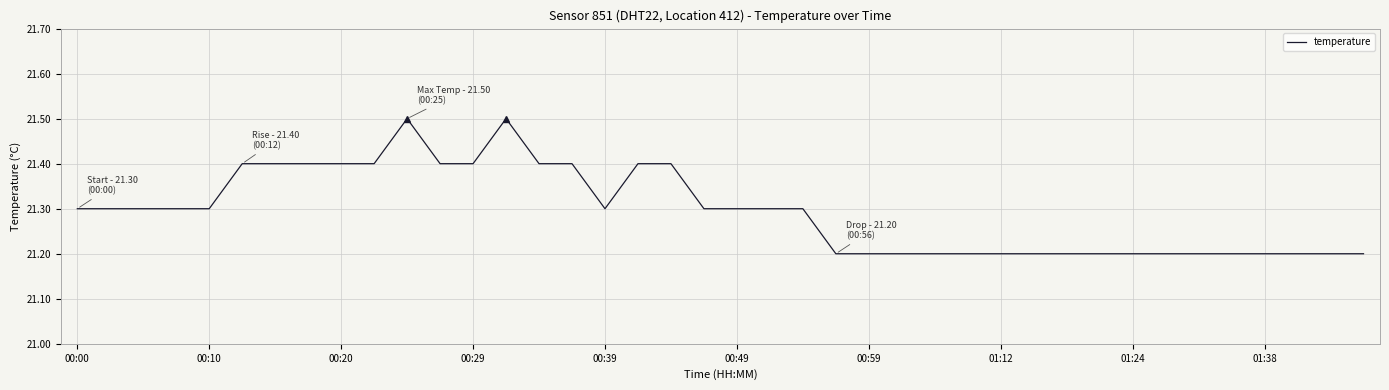

What is the minimum value shown in the chart?

21.2